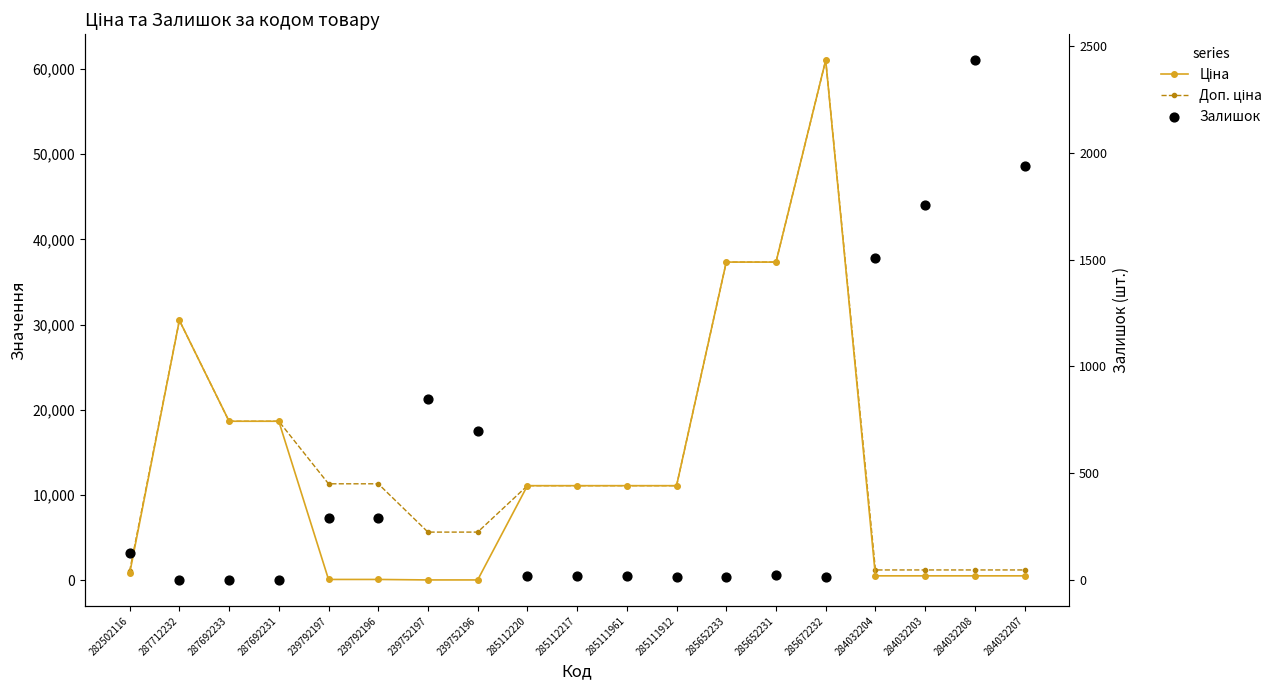

Which series contains the lowest Y value?

Залишок